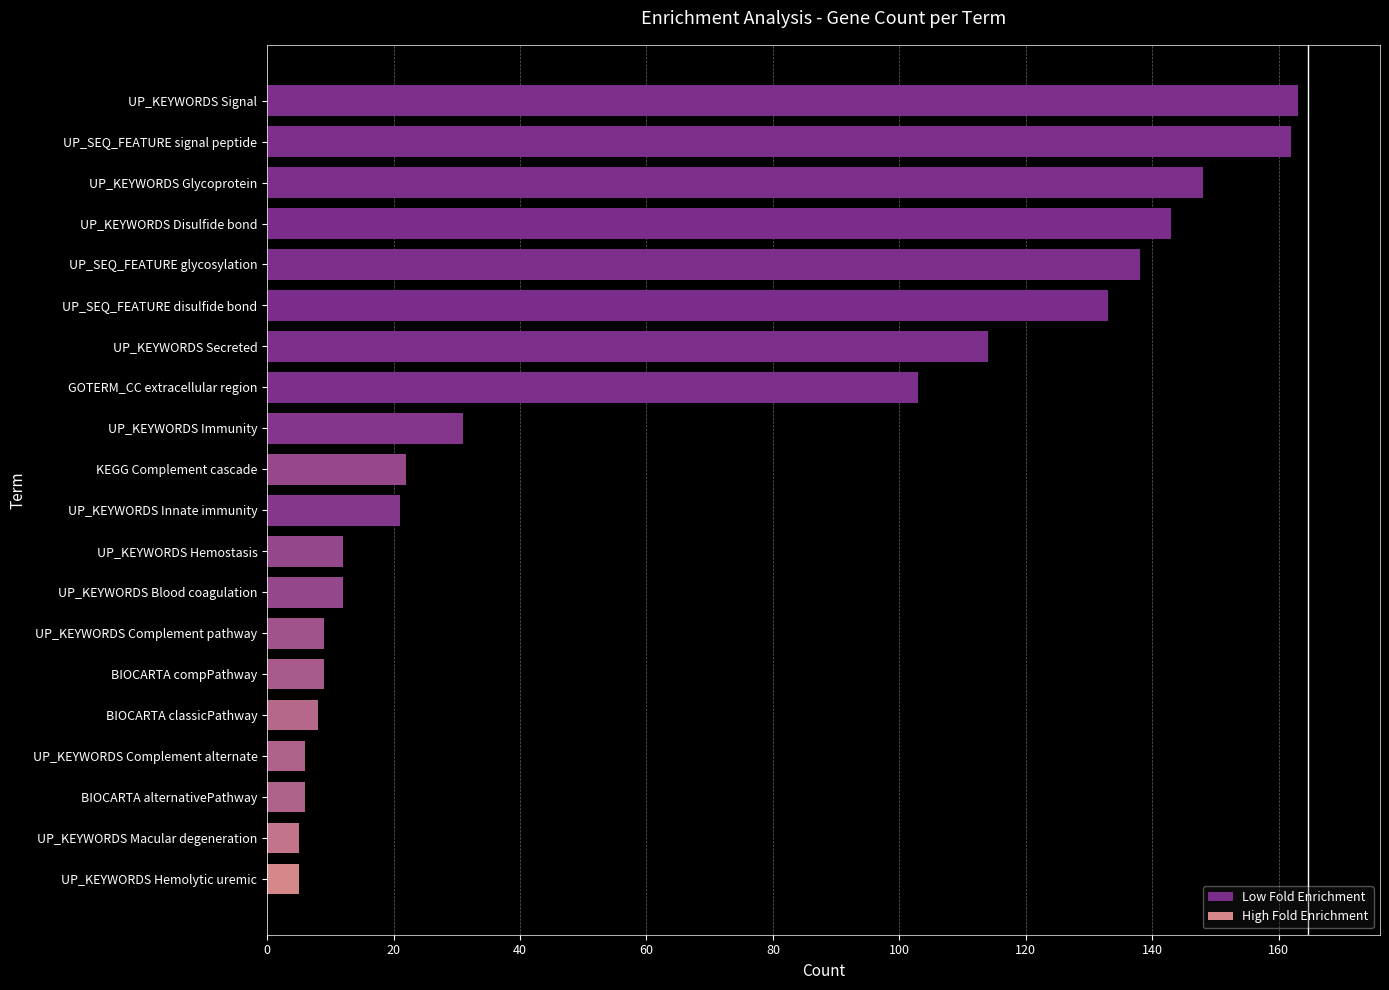

Are the bars horizontal?

Yes